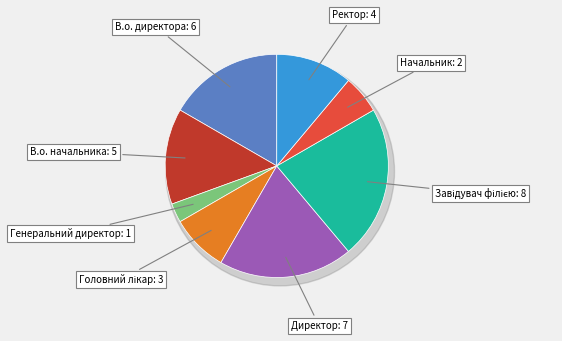

To the nearest percent, what portion does Начальник represent?

6%